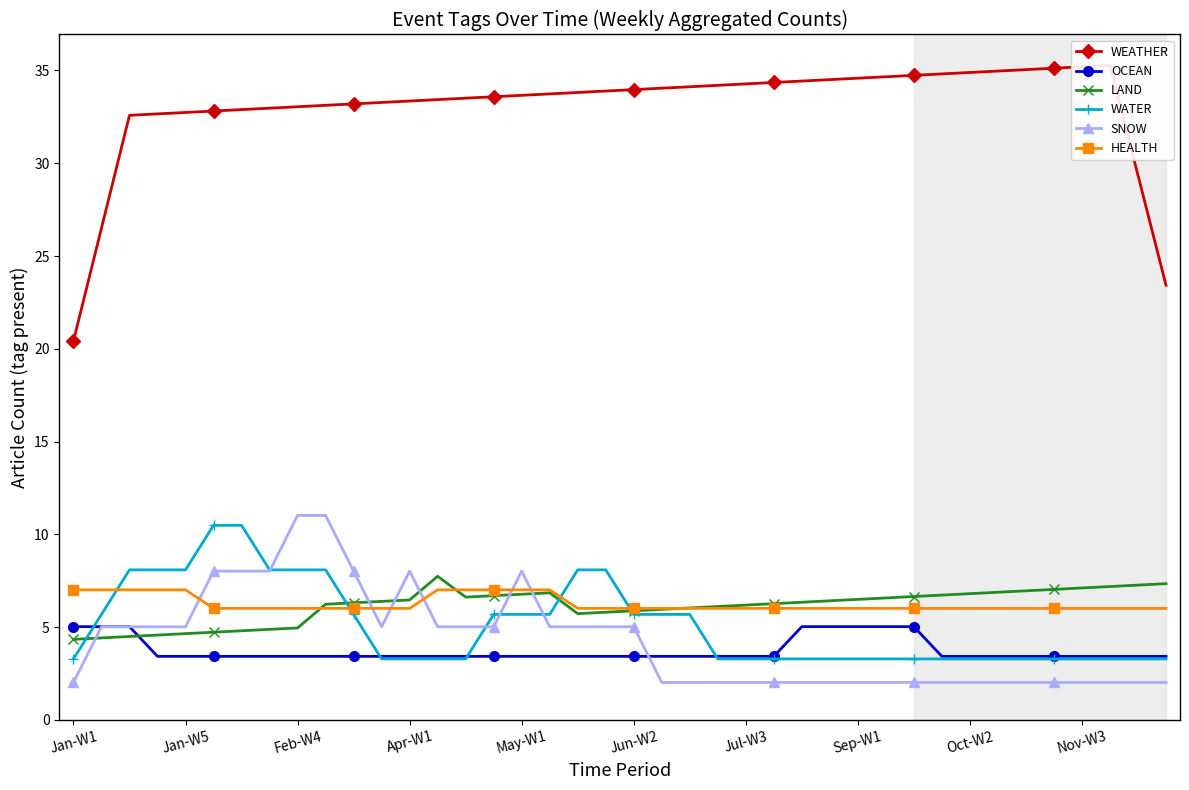

True or false: HEALTH and WEATHER cross at least once.

False